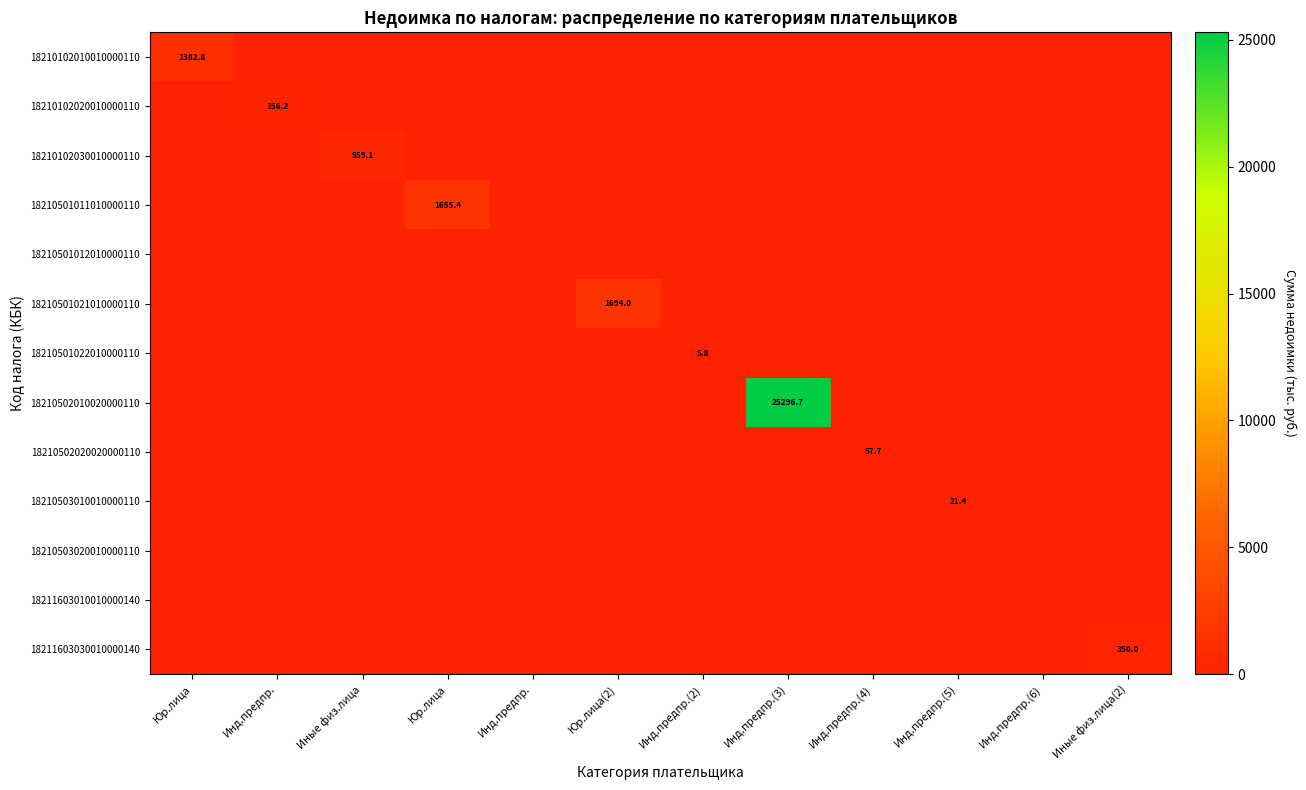

What is the spread (max minus min) of values at Инд.предпр.(4)?

57.7